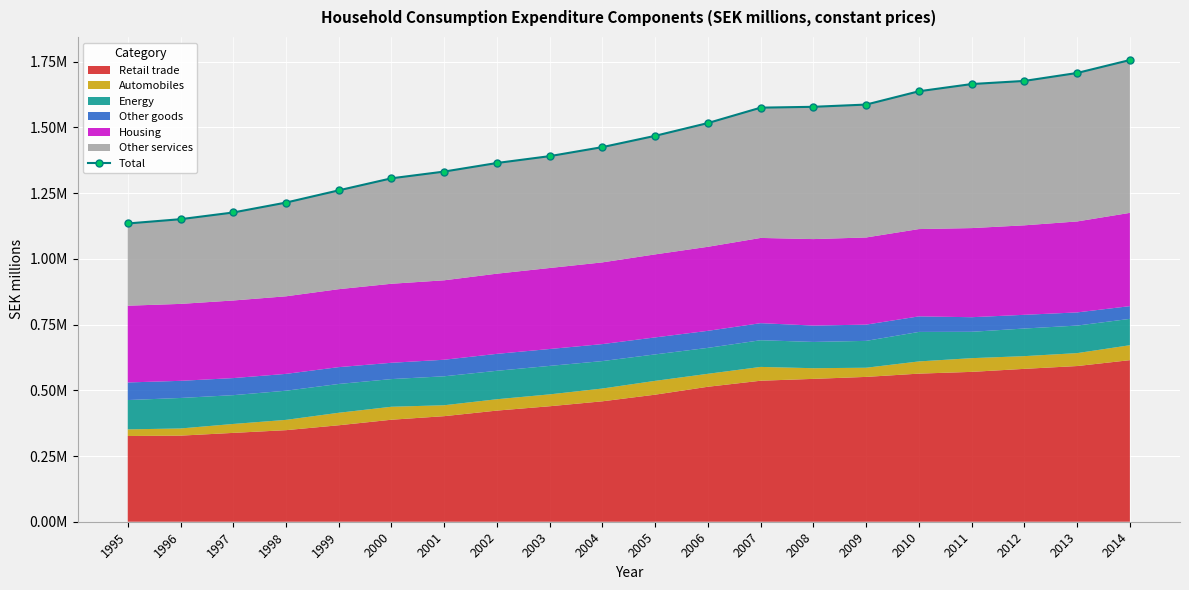

True or false: the data shows 1332323.1 at 2001.

True